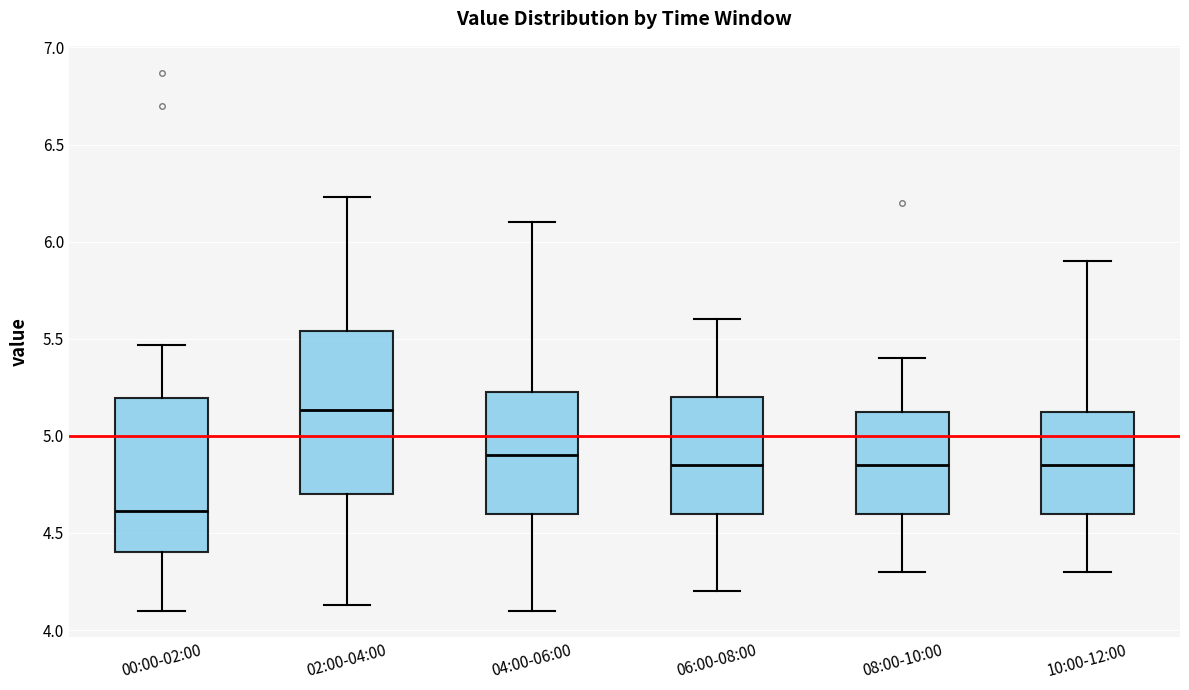

Reading left to right, transcribe this box plot: for each box, give where its median line is, the range the box spans, and where its two whiskers end, as read against the y-axis. The values are not printed on the chart, so give them approximately, as read against the axis.

00:00-02:00: median 4.60, box 4.40 to 5.20, whiskers 4.10 to 5.45
02:00-04:00: median 5.15, box 4.70 to 5.55, whiskers 4.15 to 6.25
04:00-06:00: median 4.90, box 4.60 to 5.25, whiskers 4.10 to 6.10
06:00-08:00: median 4.85, box 4.60 to 5.20, whiskers 4.20 to 5.60
08:00-10:00: median 4.85, box 4.60 to 5.15, whiskers 4.30 to 5.40
10:00-12:00: median 4.85, box 4.60 to 5.15, whiskers 4.30 to 5.90